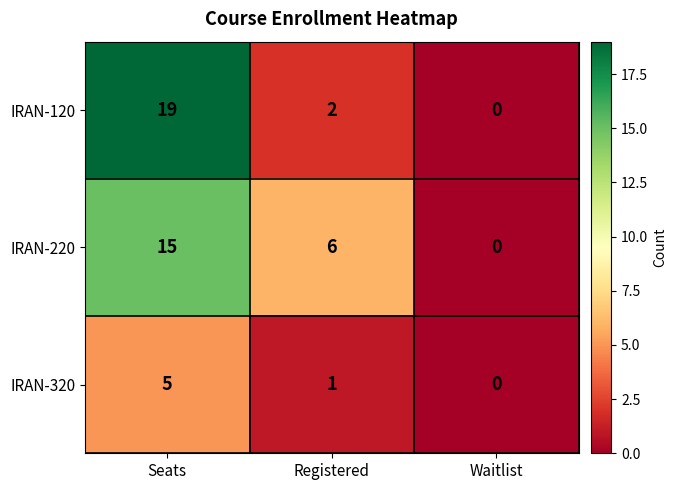

Rank the series at Registered from lowest to highest value.

IRAN-320, IRAN-120, IRAN-220